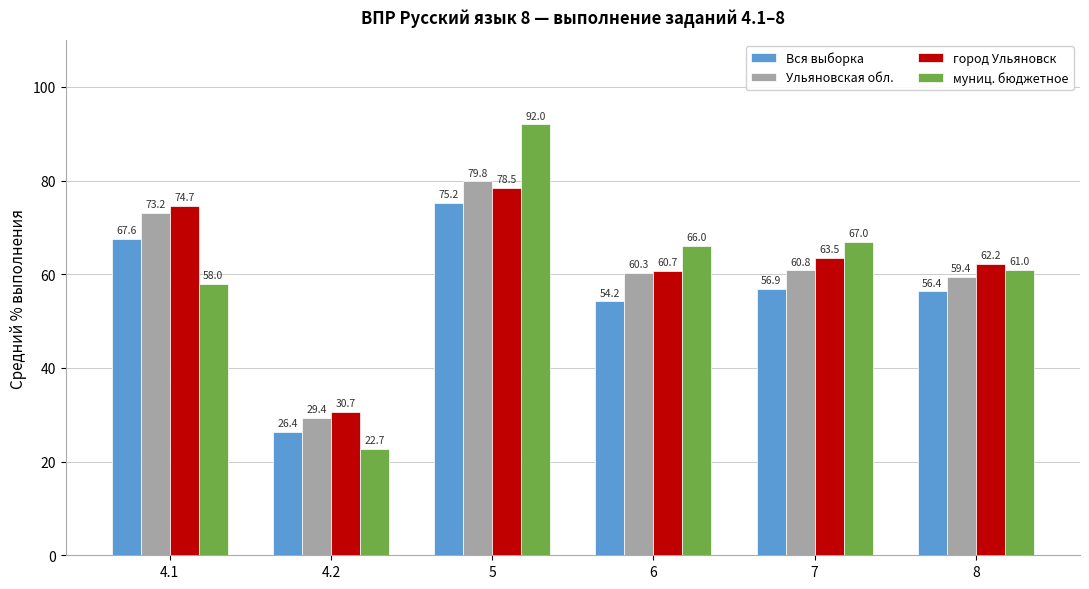

How many bars are there in total?

24